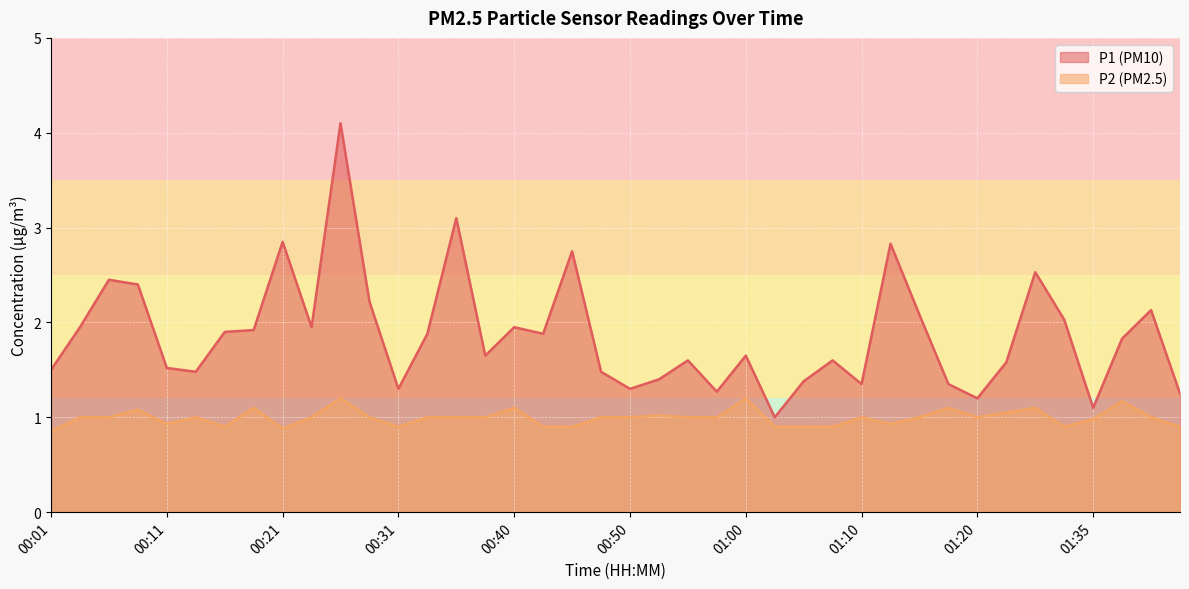

How many lines are shown in the chart?

2